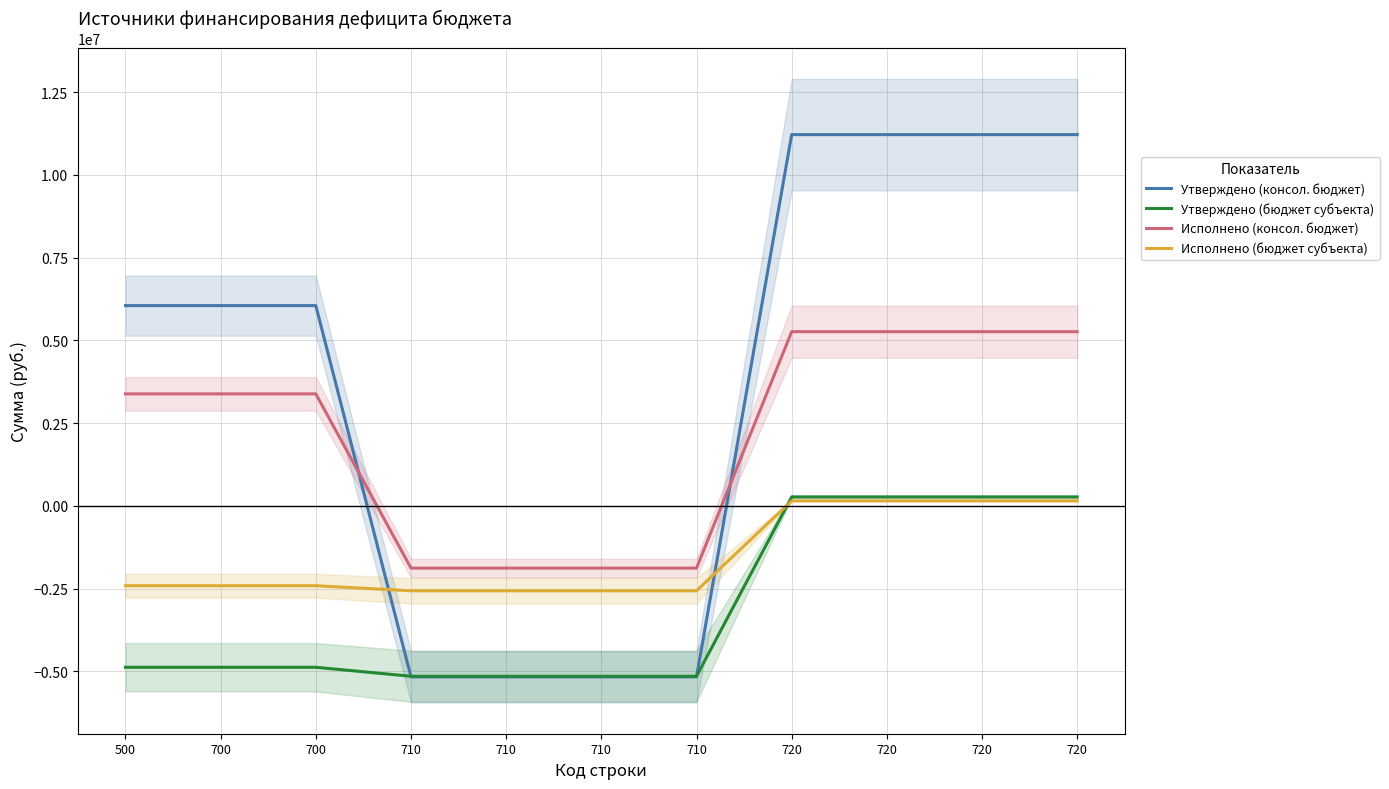

Is it true that Утверждено (бюджет субъекта) equals -4876150.0 at 500?

True